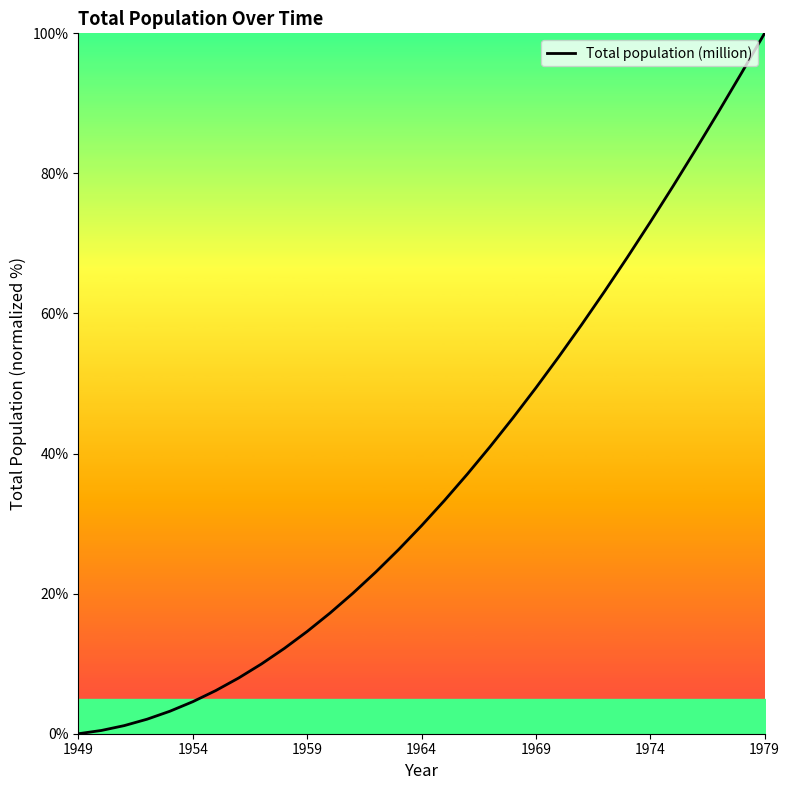

What is the greatest value displayed?

100.0